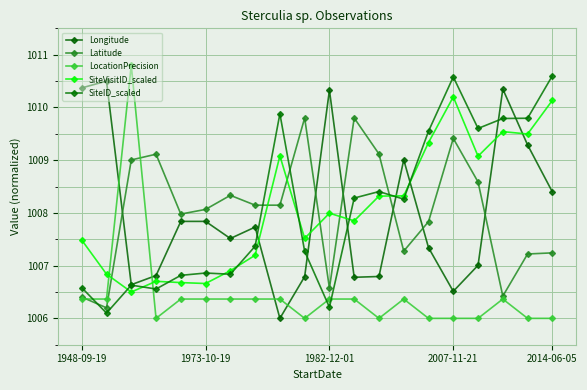

What is the smallest value displayed?

1006.0